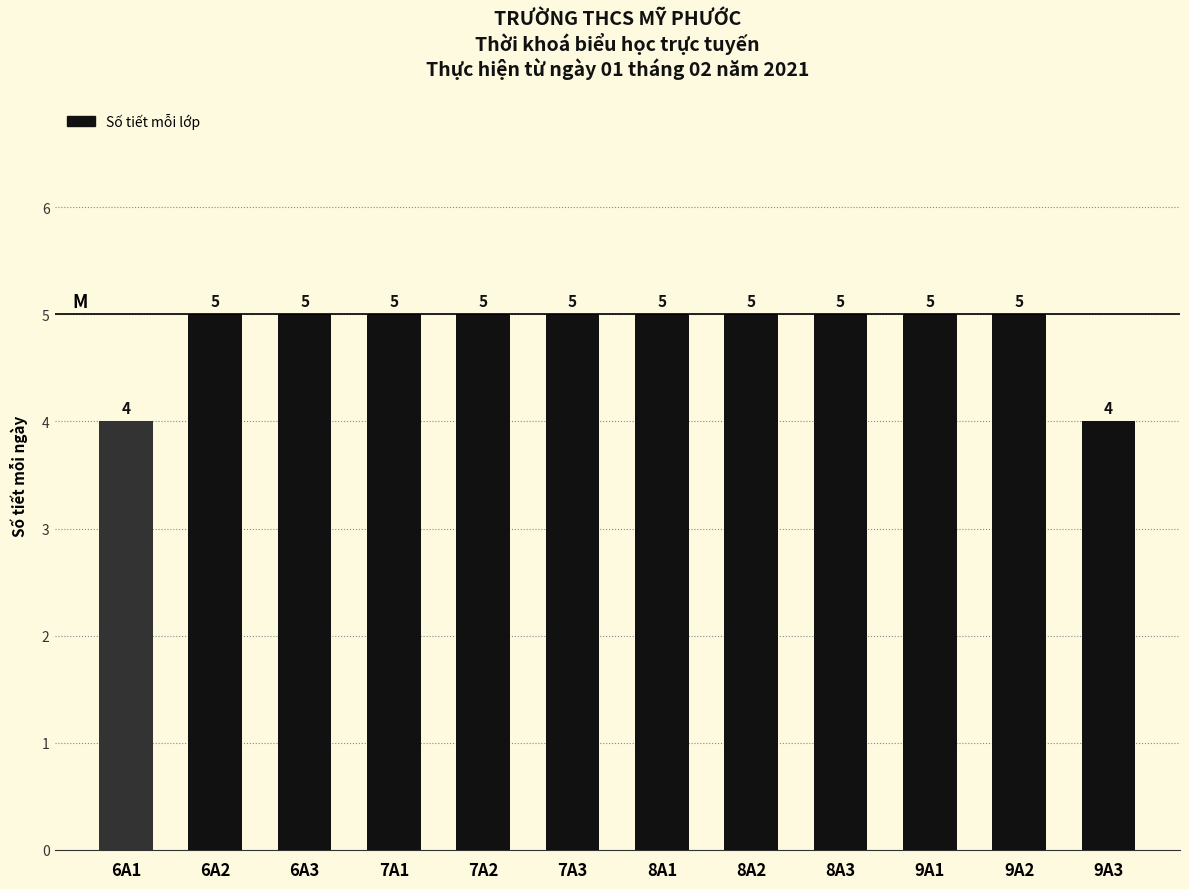

What is the smallest value displayed?

4